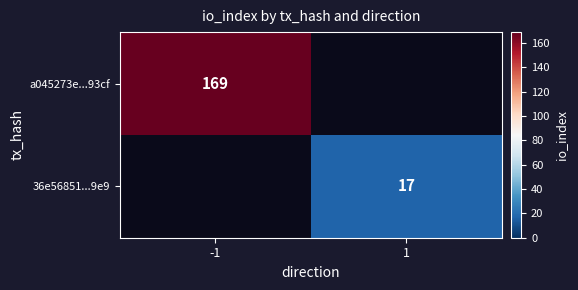

The value of 36e56851...9e9 at 1 is 17. True or false?

True